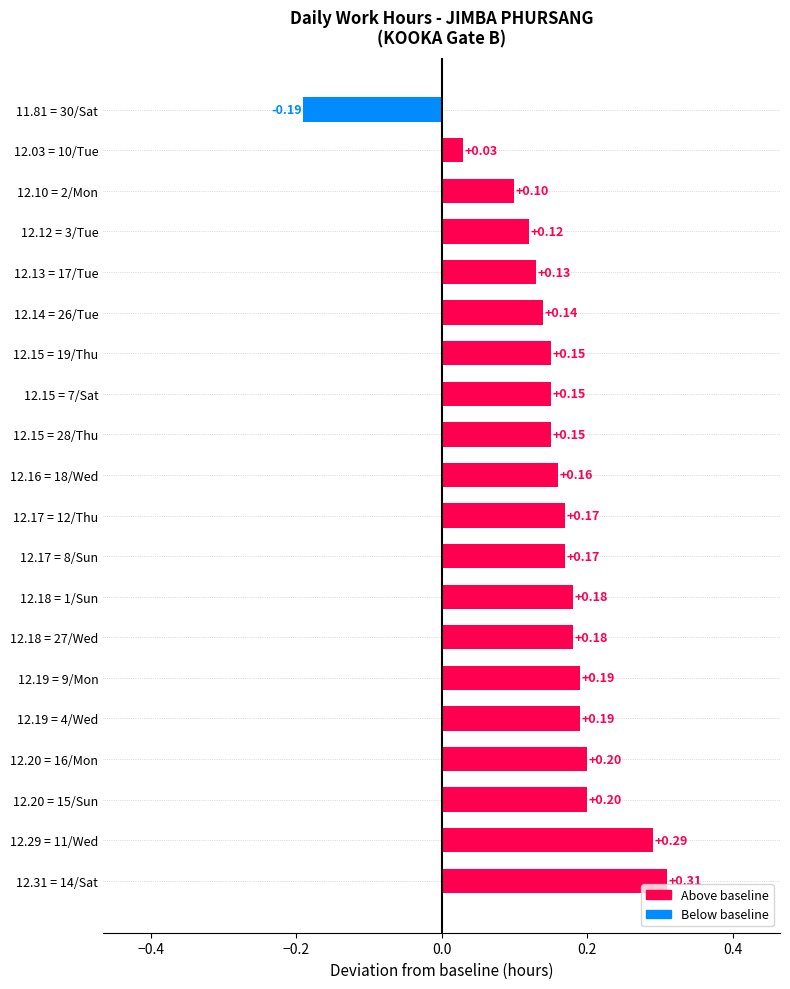

How many data points are above 0?

19